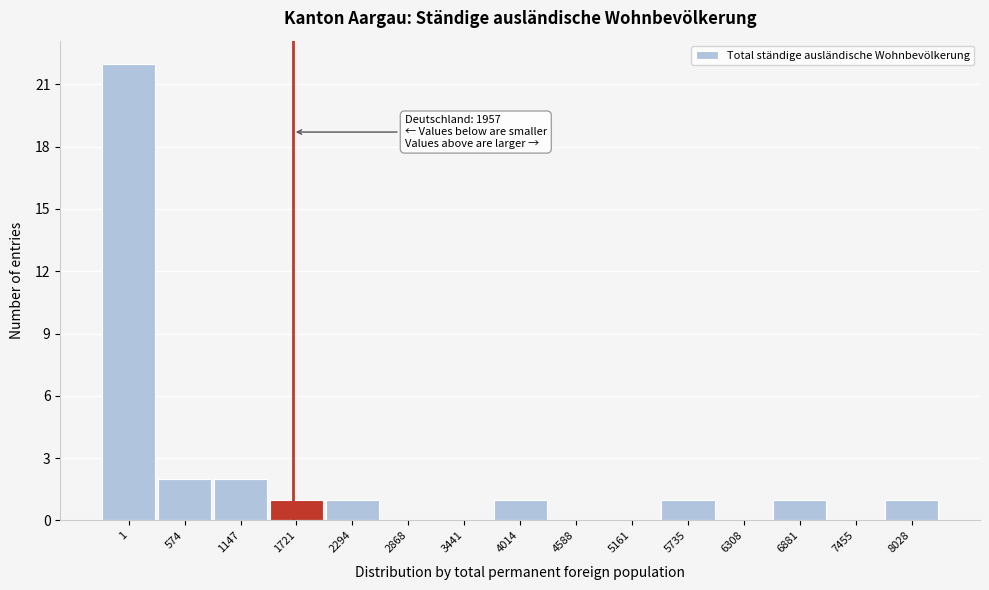

Reading left to right, list all the values displayed in this chart.

1=22	574=2	1147=2	1721=1	2294=1	2868=0	3441=0	4014=1	4588=0	5161=0	5735=1	6308=0	6881=1	7455=0	8028=1